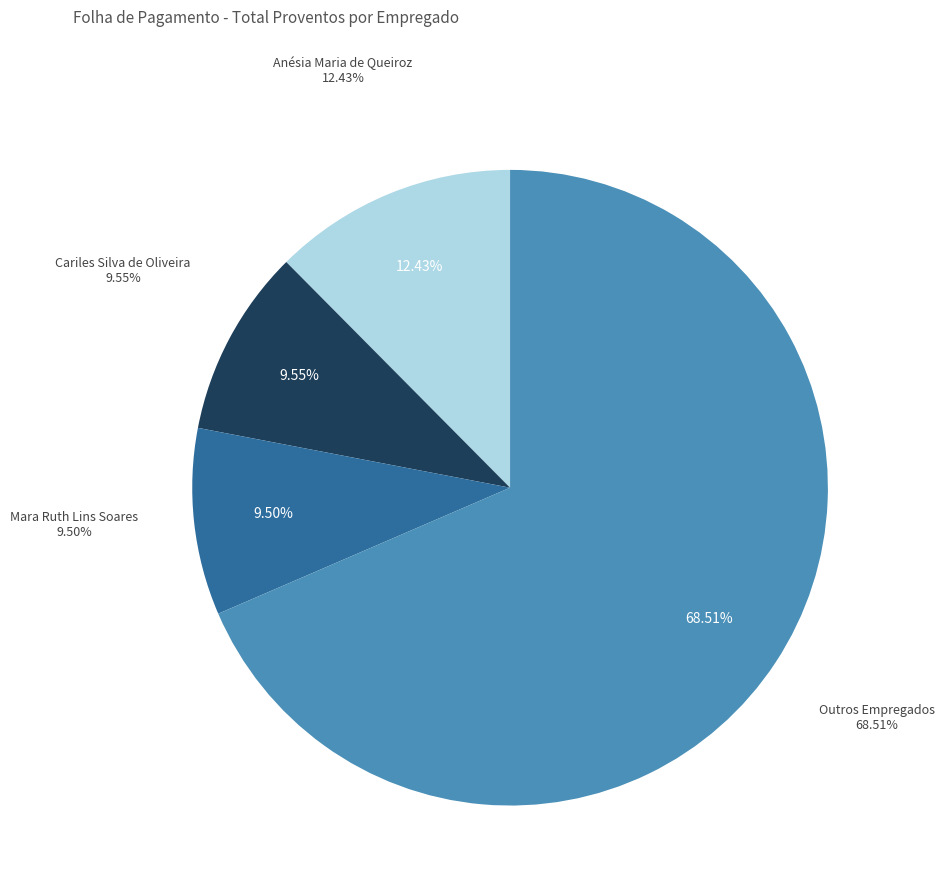

Is it true that Cariles Silva de Oliveira is 10% of the pie?

True